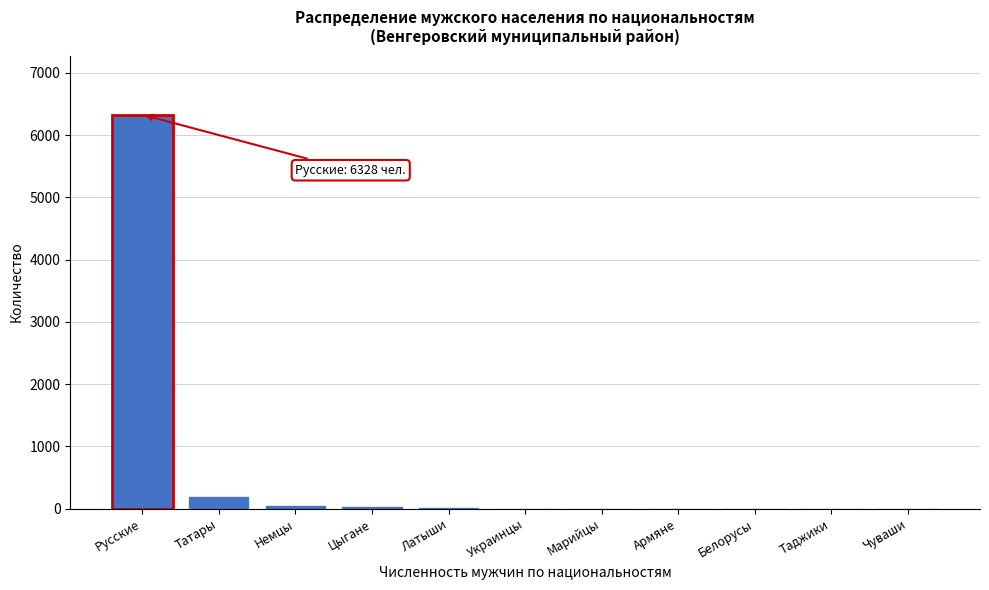

What is the greatest value displayed?

6328